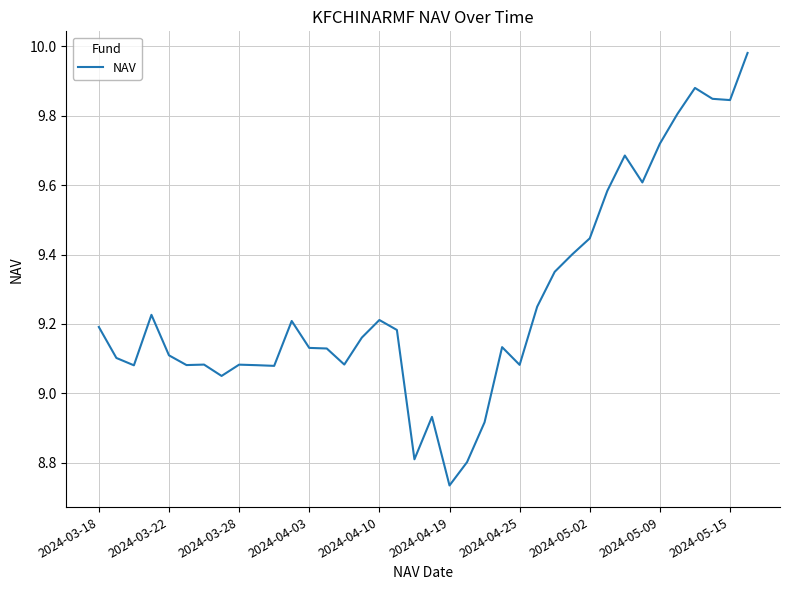

What is the difference between the maximum and minimum values?

1.2